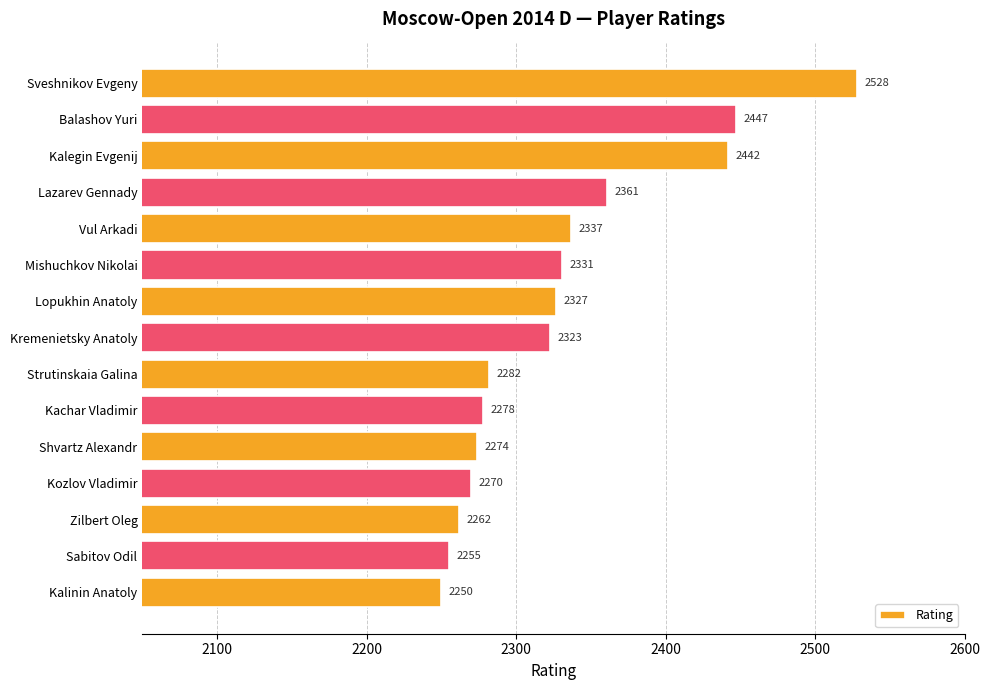

What is the change in value from Strutinskaia Galina to Kalinin Anatoly?

-32